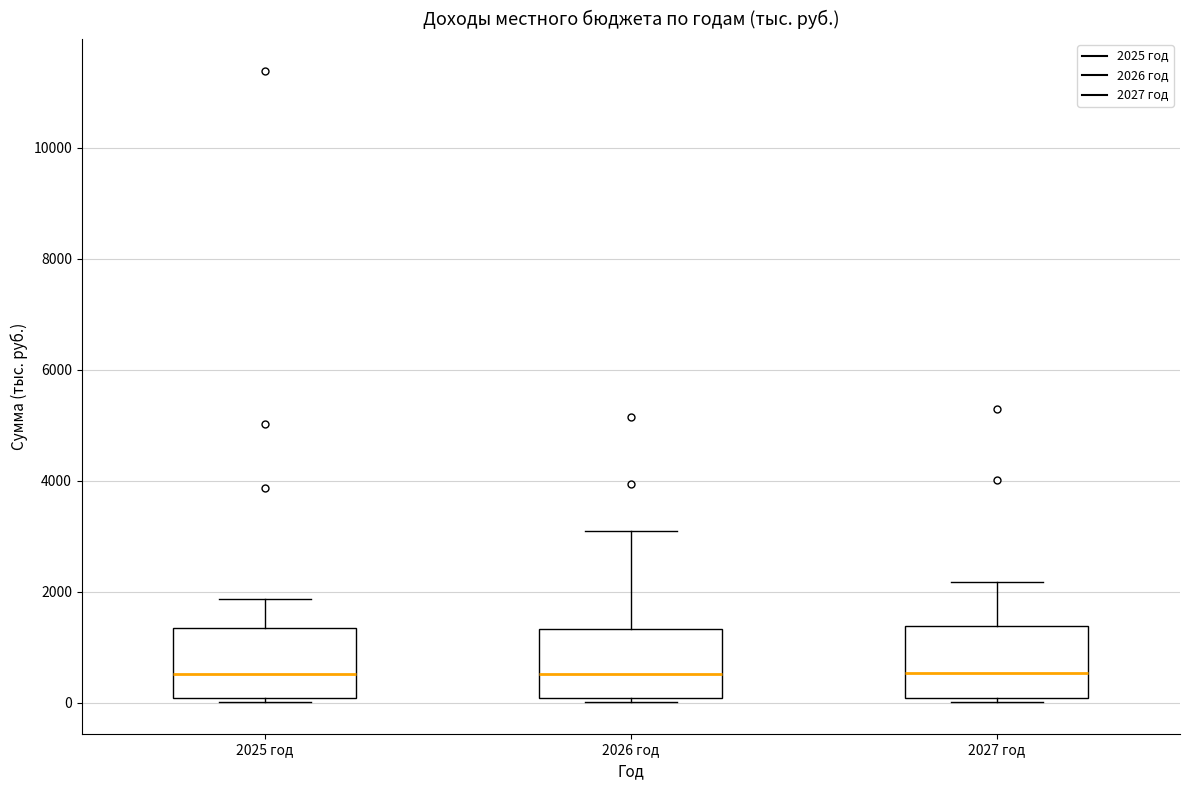

Reading left to right, transcribe this box plot: for each box, give where its median line is, the range the box spans, and where its two whiskers end, as read against the y-axis. The values are not printed on the chart, so give them approximately, as read against the axis.

2025 год: median 600, box 0 to 1400, whiskers 0 (just below the box's lower edge) to 1800
2026 год: median 600, box 0 to 1400, whiskers 0 (just below the box's lower edge) to 3000
2027 год: median 600, box 0 to 1400, whiskers 0 (just below the box's lower edge) to 2200